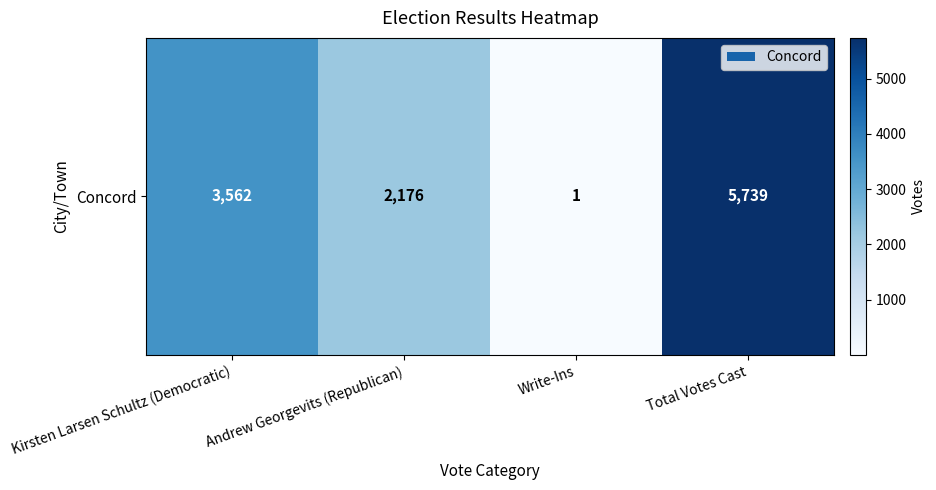

Where does the data first go above 3562?

Total Votes Cast